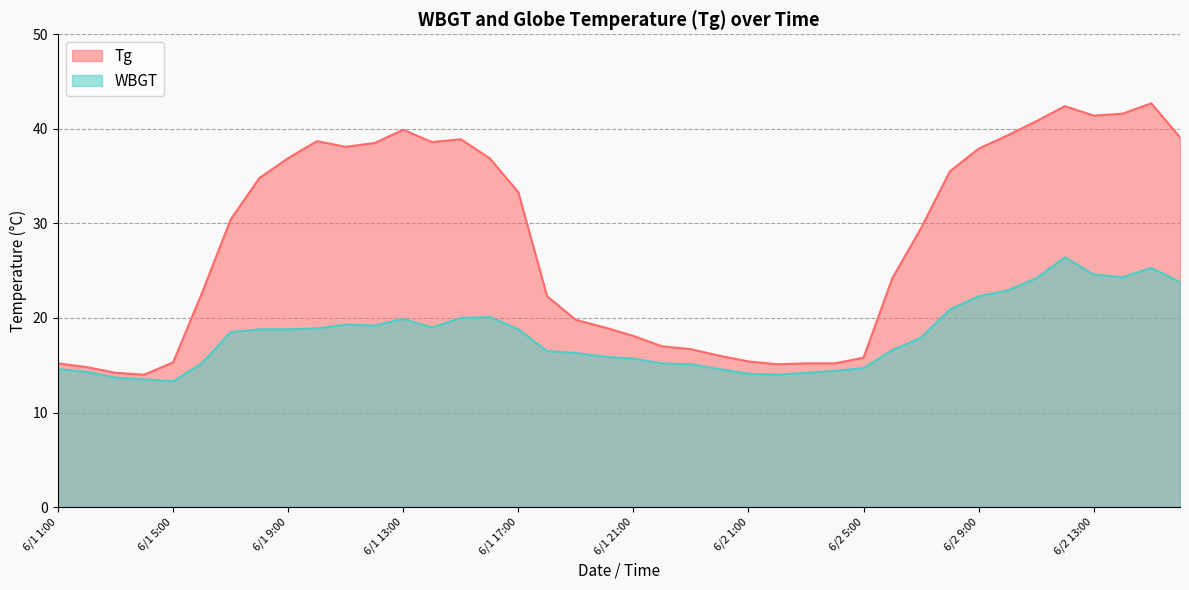

What is the difference between the WBGT values at 6/2 11:00 and 6/2 9:00?

1.9